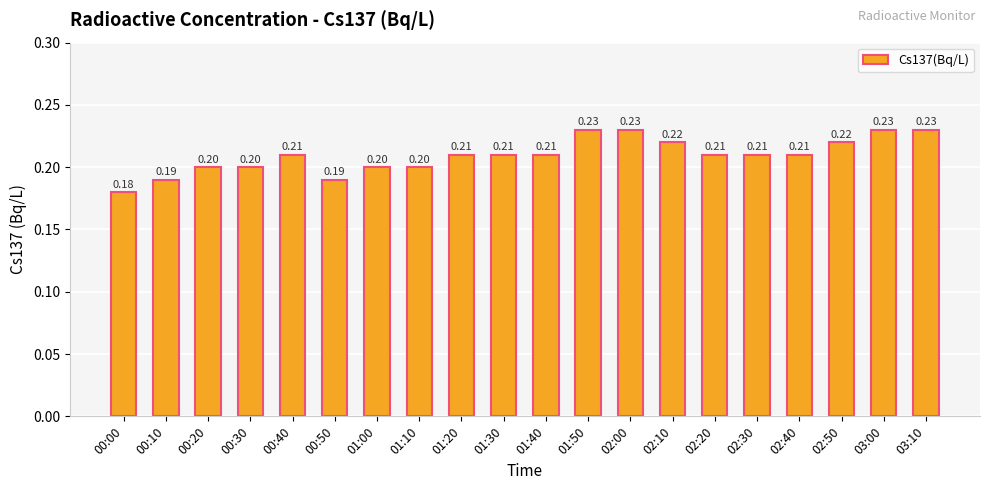

What is the average value?

0.2